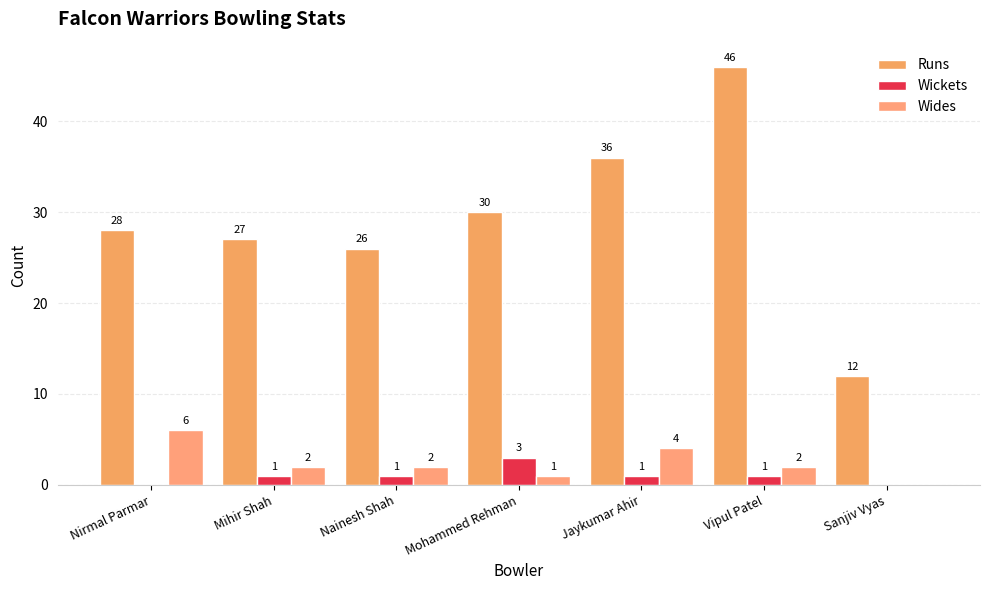

True or false: Runs has a value of 27 at Mihir Shah.

True